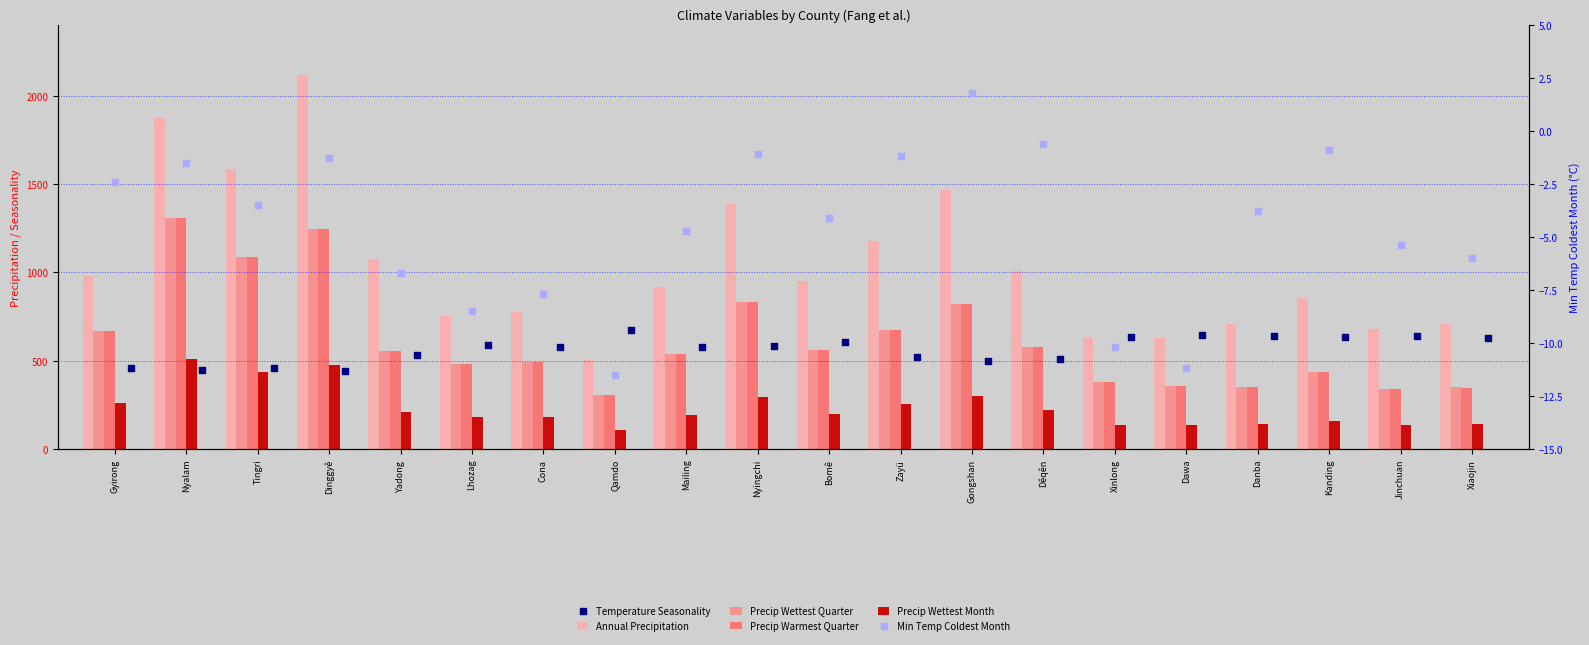

Which series has the largest total across all categories?

Annual Precipitation